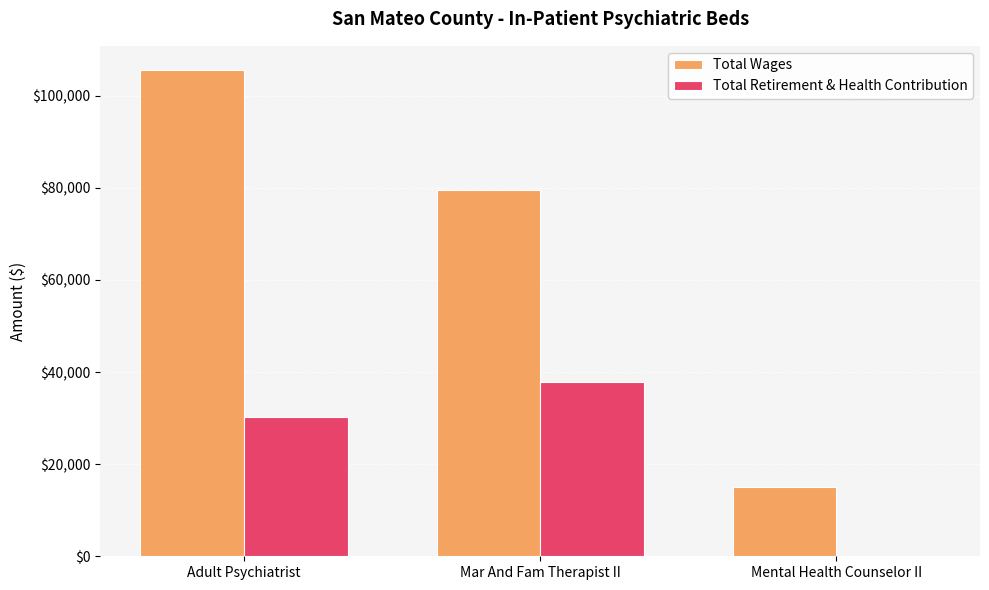

How many categories are shown in the chart?

3